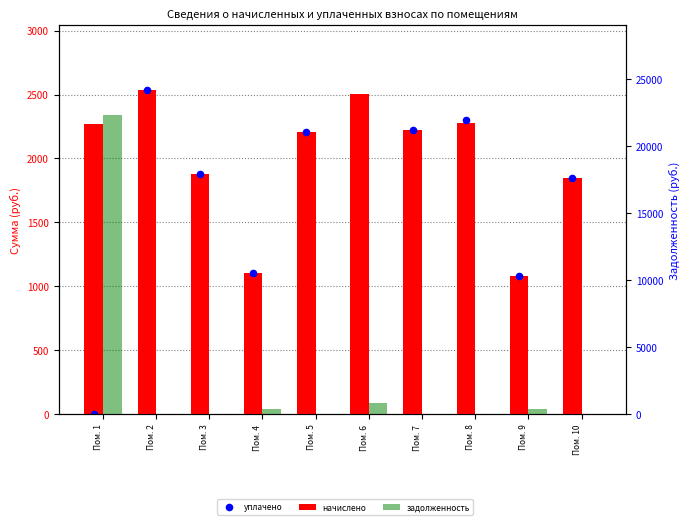

At which category is the sum across all series the highest?

Пом. 1